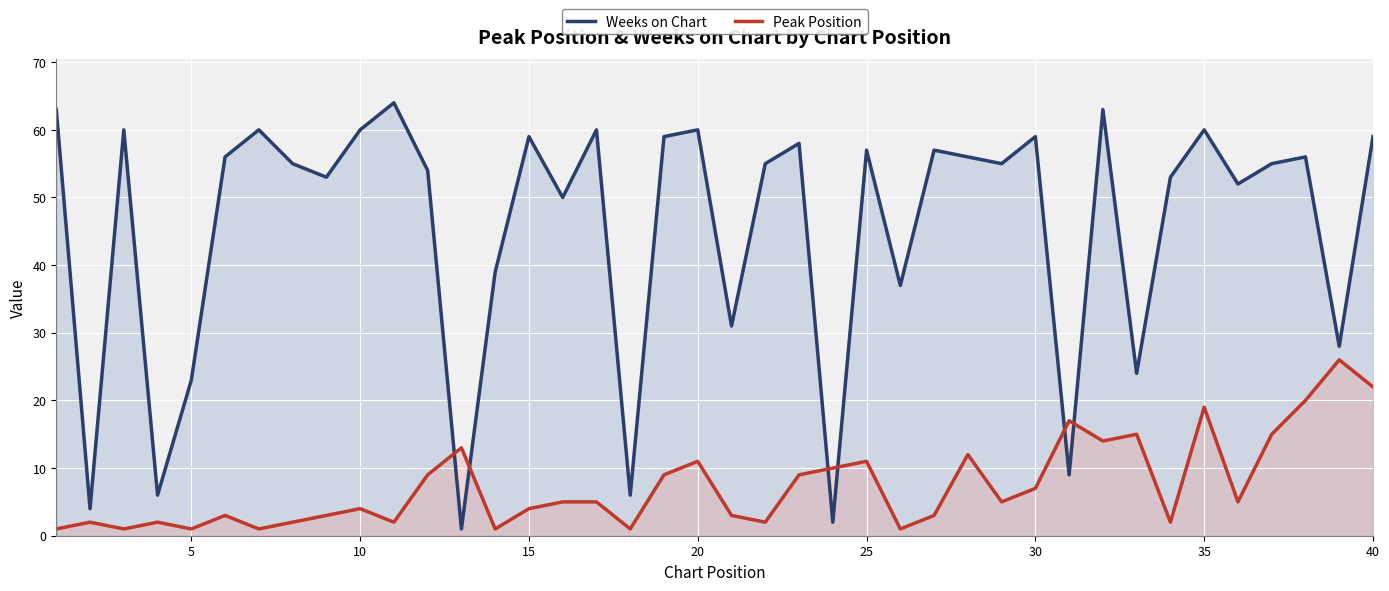

How many data points in Weeks on Chart are above 55?

19